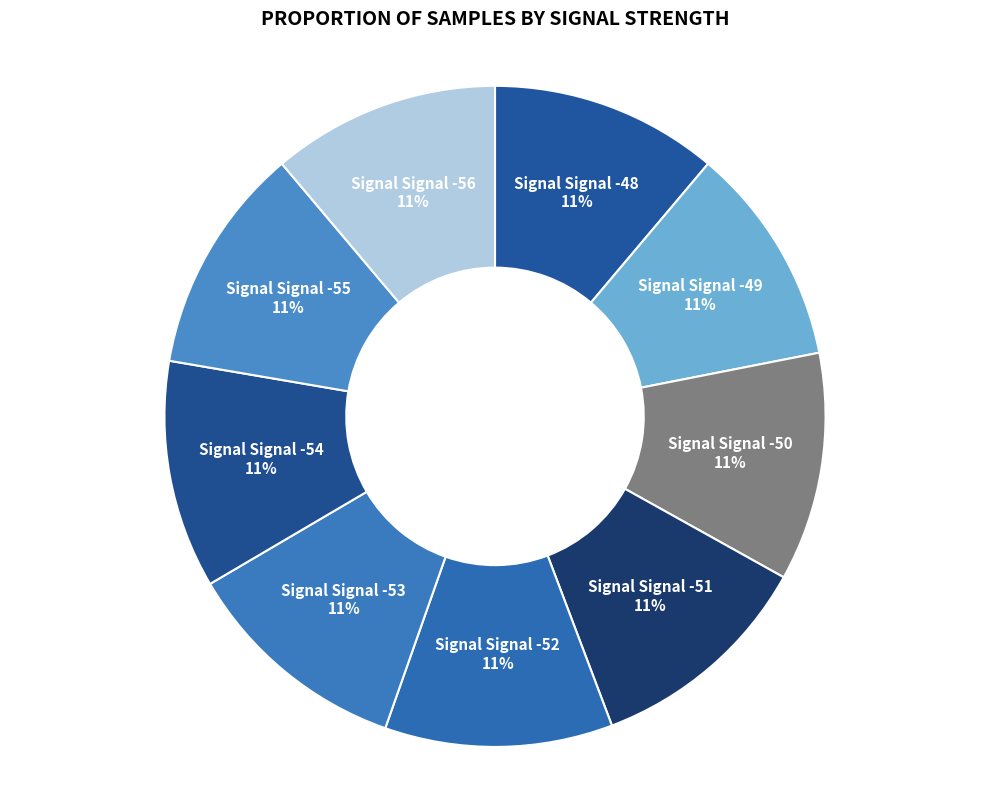

What is the ratio of the value at Signal Signal -50 to the value at Signal Signal -55?

1.0